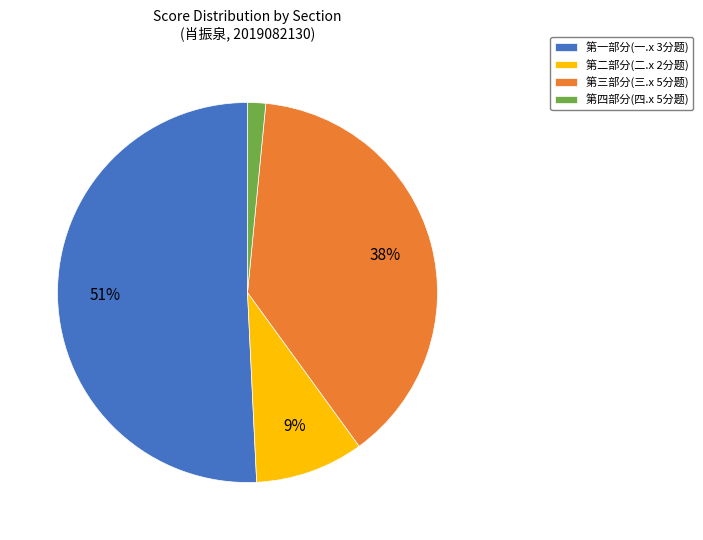

Rank the categories by value from highest to lowest.

第一部分(一.x 3分题), 第三部分(三.x 5分题), 第二部分(二.x 2分题), 第四部分(四.x 5分题)